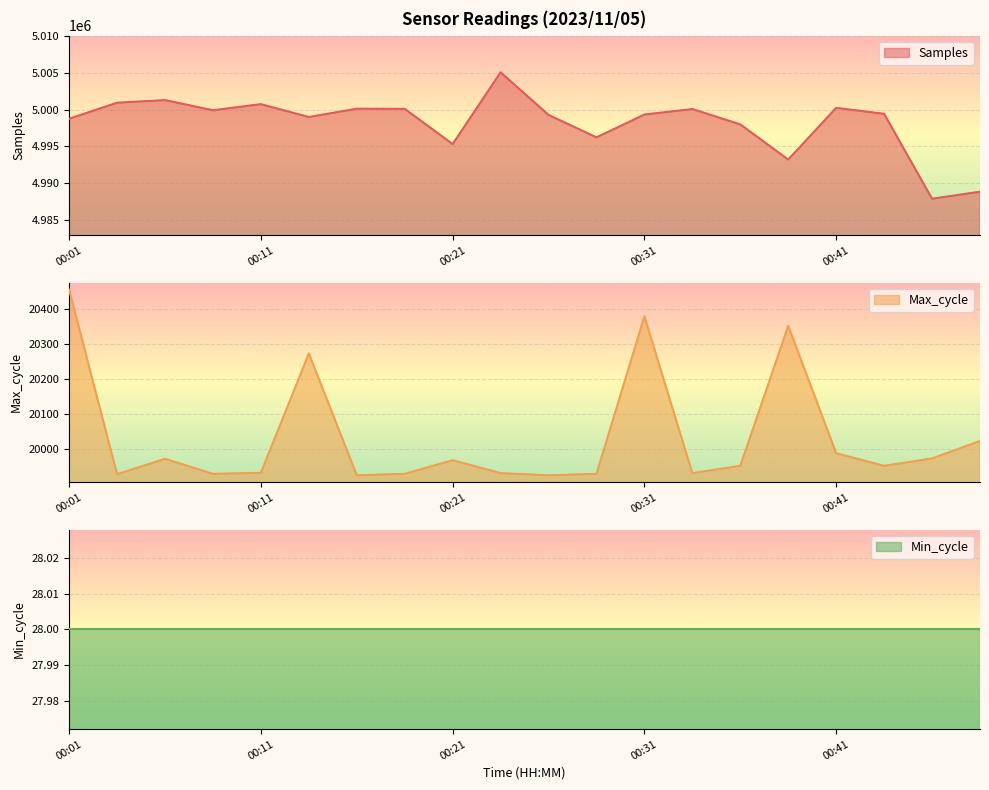

Where is Max_cycle nearest to the value 20191?

00:14